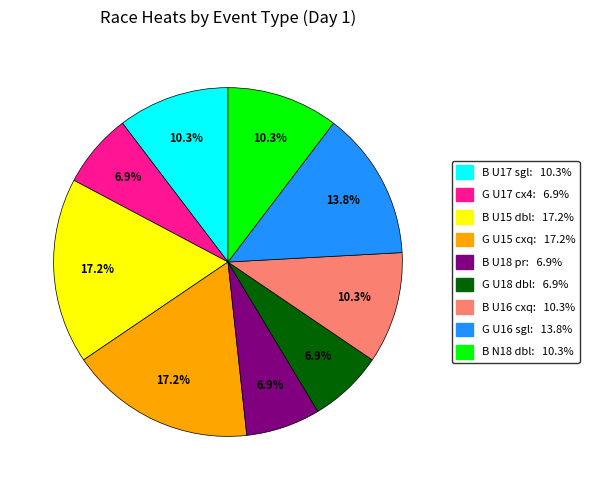

Does any single category account for the majority?

No